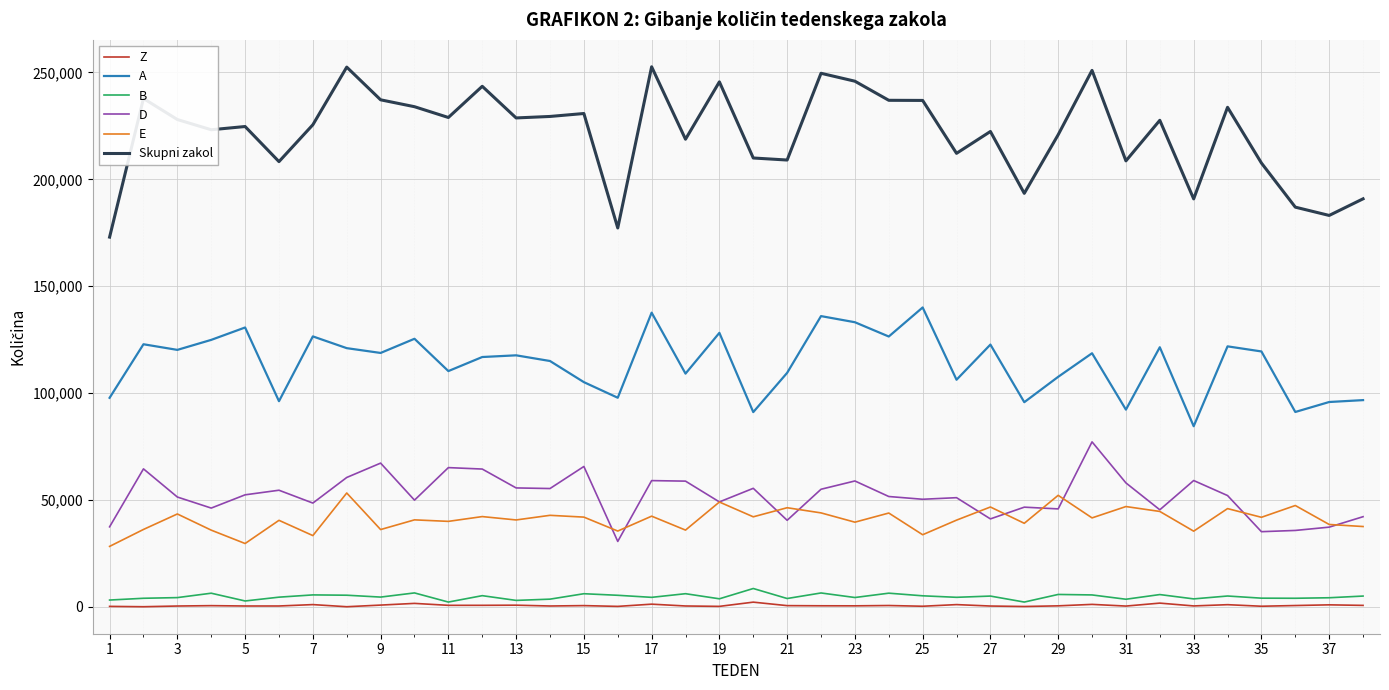

Which series has the largest total across all categories?

Skupni zakol